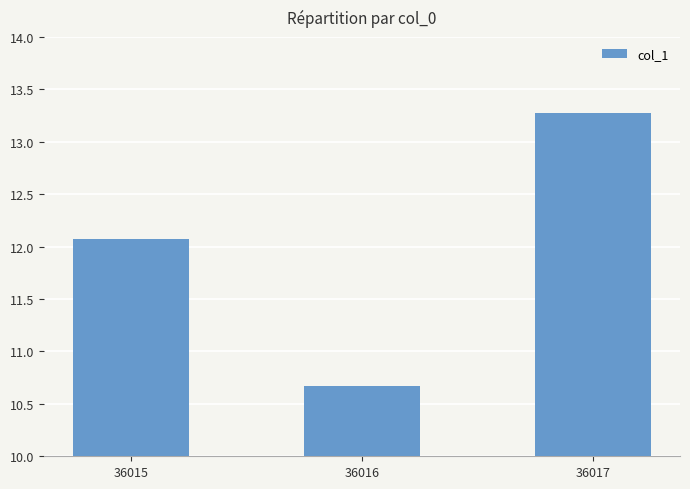

The value at 36015 is 3.8. True or false?

False